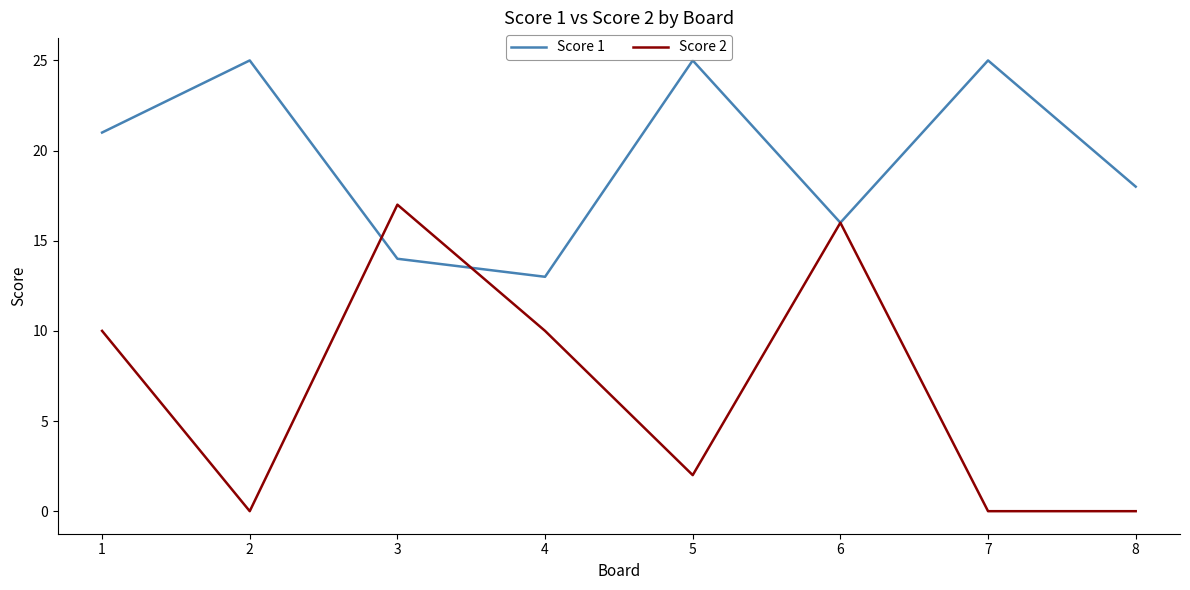

Is it true that Score 2 equals 14 at 1?

False